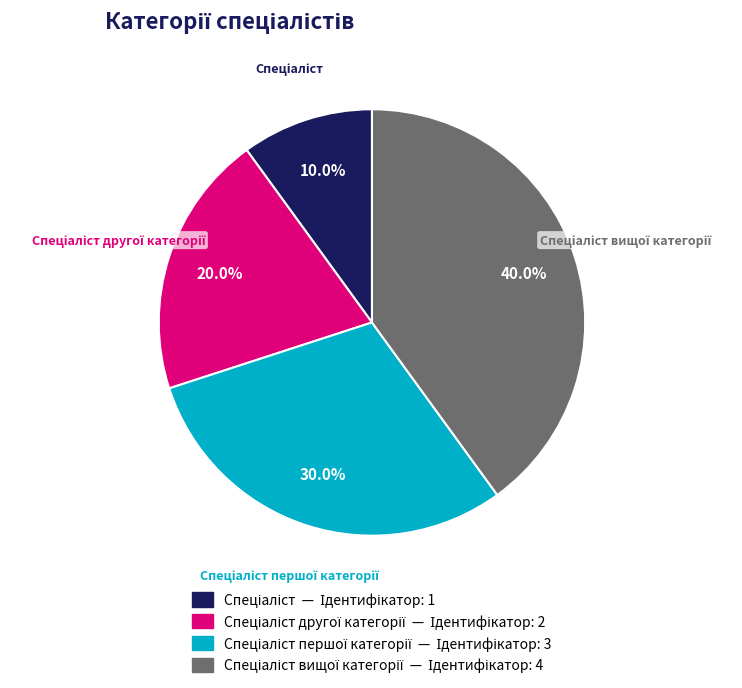

Is there any slice that represents more than half of the pie?

No